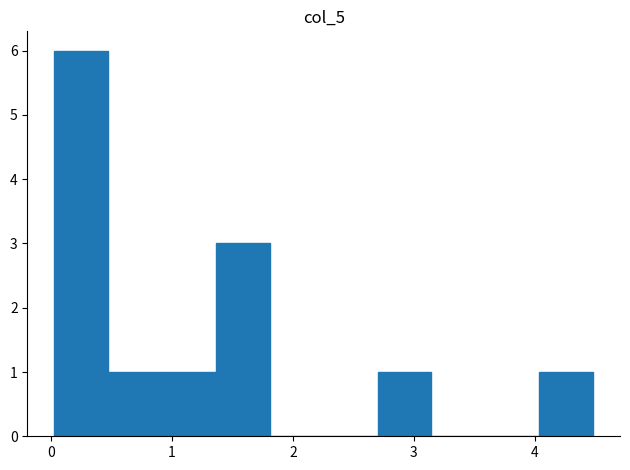

Reading left to right, transcribe this chart: for each bar, give the range it covers on the x-axis and its height. Neither the bar edges nor the heights are printed on the chart, so give them approximately, as read against the axes.

0.0 to 0.5: 6
0.5 to 0.9: 1
0.9 to 1.4: 1
1.4 to 1.8: 3
1.8 to 2.3: 0
2.3 to 2.7: 0
2.7 to 3.1: 1
3.1 to 3.6: 0
3.6 to 4.0: 0
4.0 to 4.5: 1